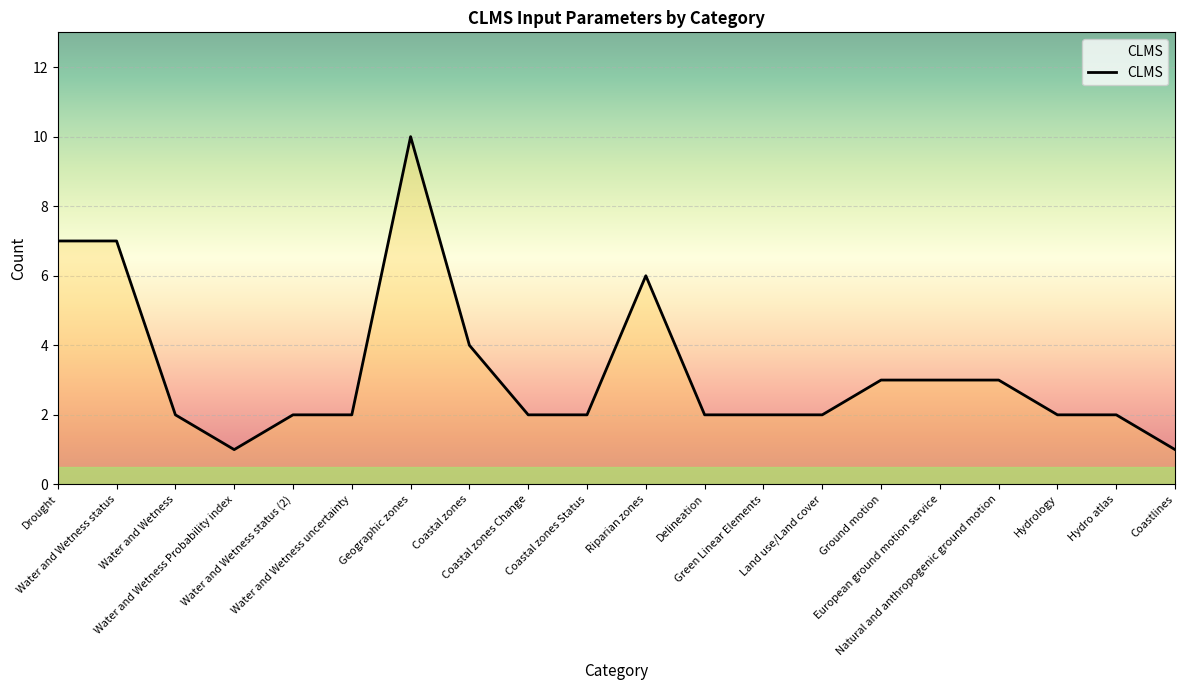

True or false: the data shows 2 at Hydro atlas.

True